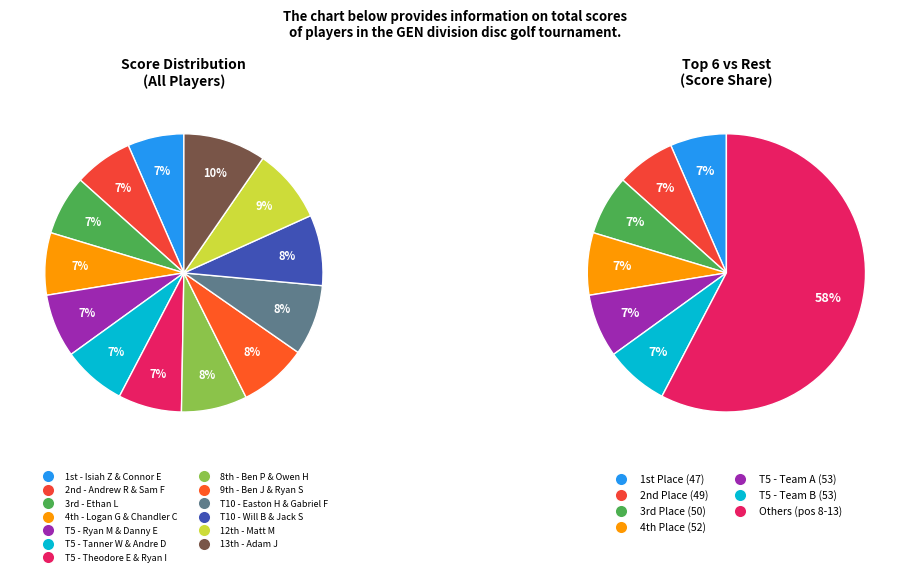

To the nearest percent, what is the combined percentage of Tanner Walrath & Andre Dabish and andrew rowe & Sam Fitzpatrick?

14%